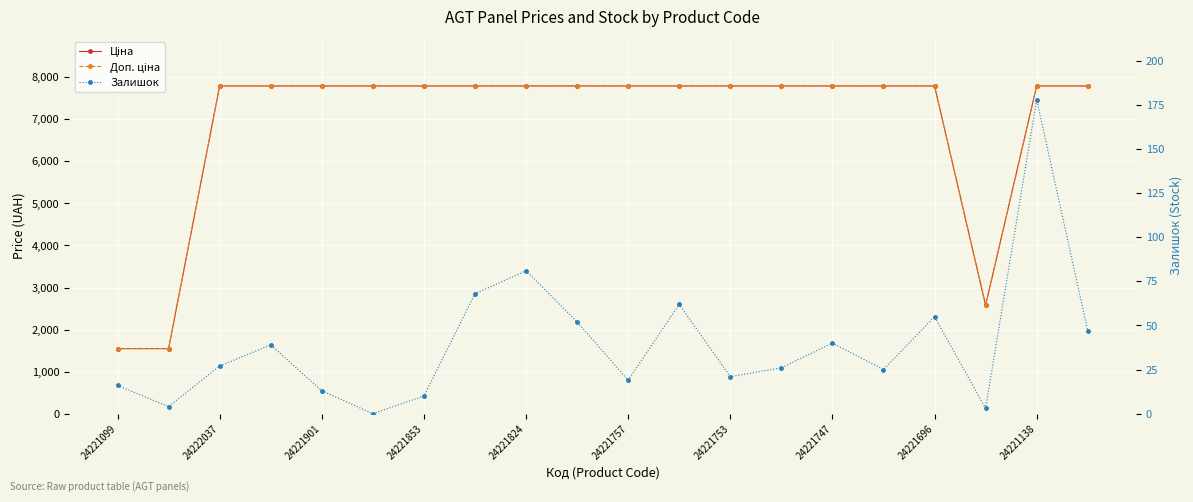

How many lines are shown in the chart?

3